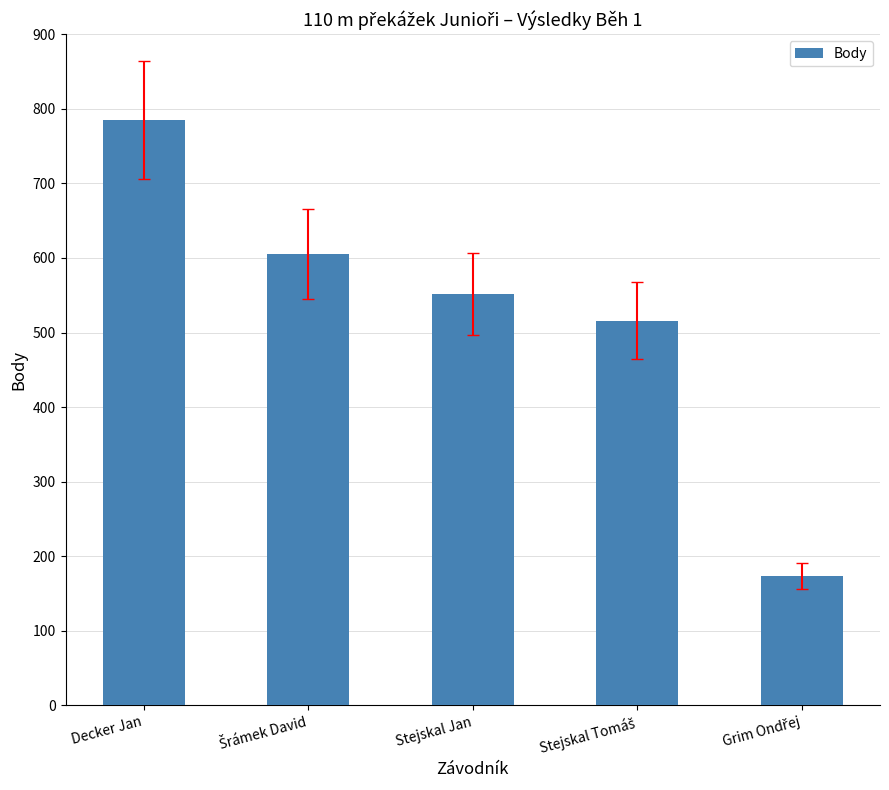

What is the label of the 3rd bar from the right?

Stejskal Jan